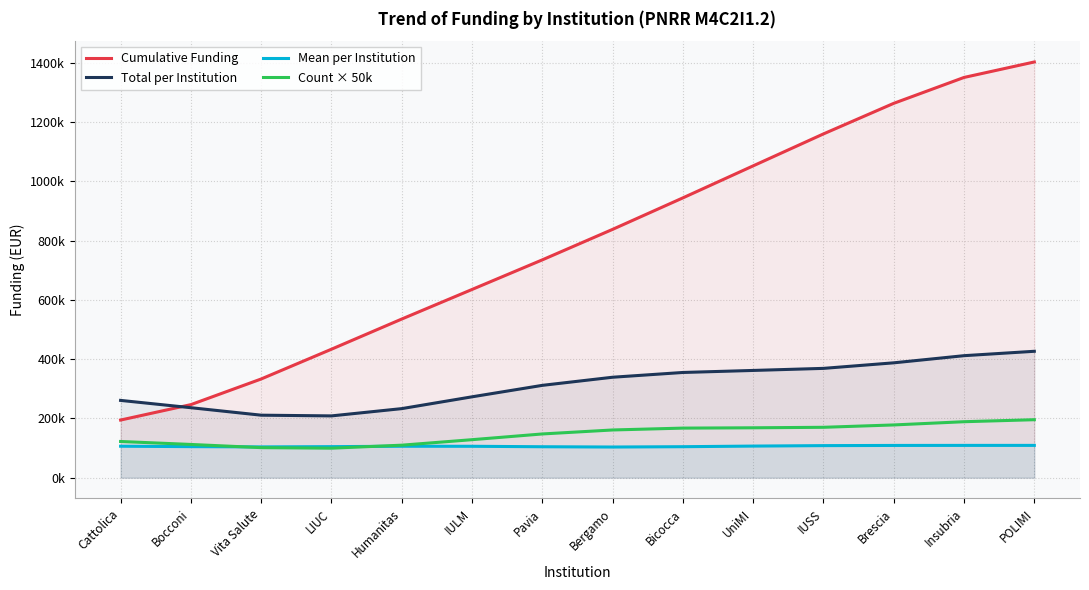

Reading right to left, list all the values displayed in this chart.

Cumulative Funding: 1402502.6	1350299.0	1262965.5	1159810.0	1052045.6	944005.3	837776.4	734900.3	635009.7	535241.0	433436.5	333021.1	246514.2	194472.8
Total per Institution: 426469.7	411655.1	387542.5	368812.1	361847.7	354994.2	338918.2	311539.5	272858.2	233038.5	208501.5	210893.9	236152.6	260776.4
Mean per Institution: 108997.2	108972.8	108818.6	108199.2	106673.6	104576.6	103501.2	104434.0	105989.7	106121.7	104770.5	103899.9	104806.5	106238.5
Count × 50k: 195631.0	188864.0	177972.0	170025.0	168364.0	167294.0	161000.0	147563.0	128252.0	109696.0	99573.0	101429.0	112175.0	122155.0